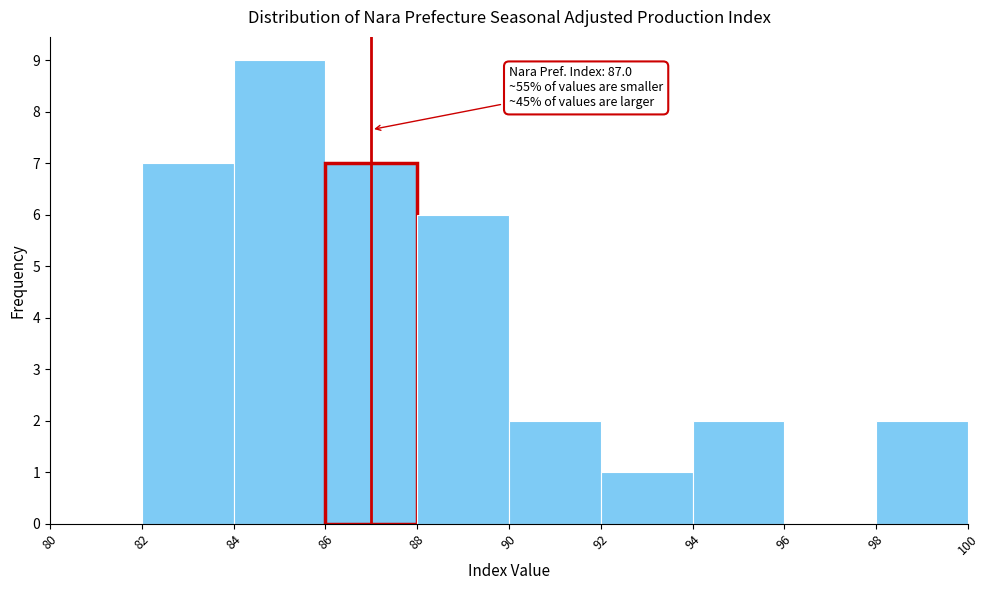

Which range on the x-axis has the tallest bar?

84 to 86